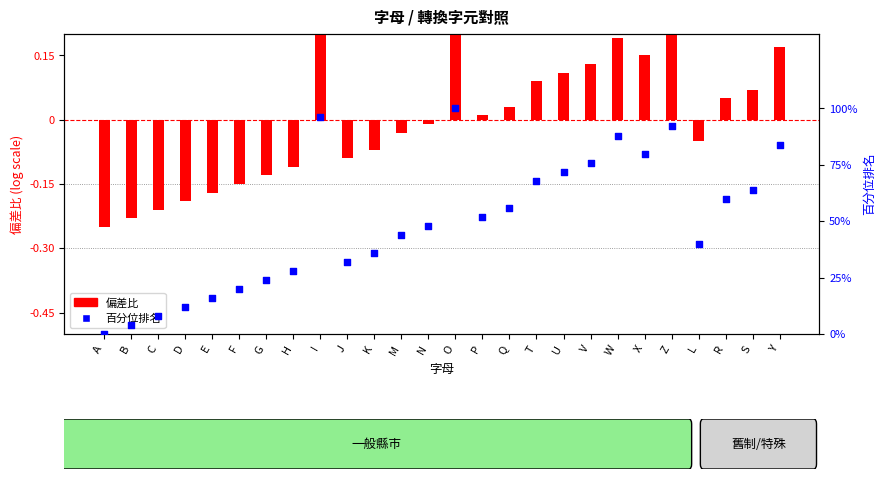

At how many categories does at least one series exceed 0?

25